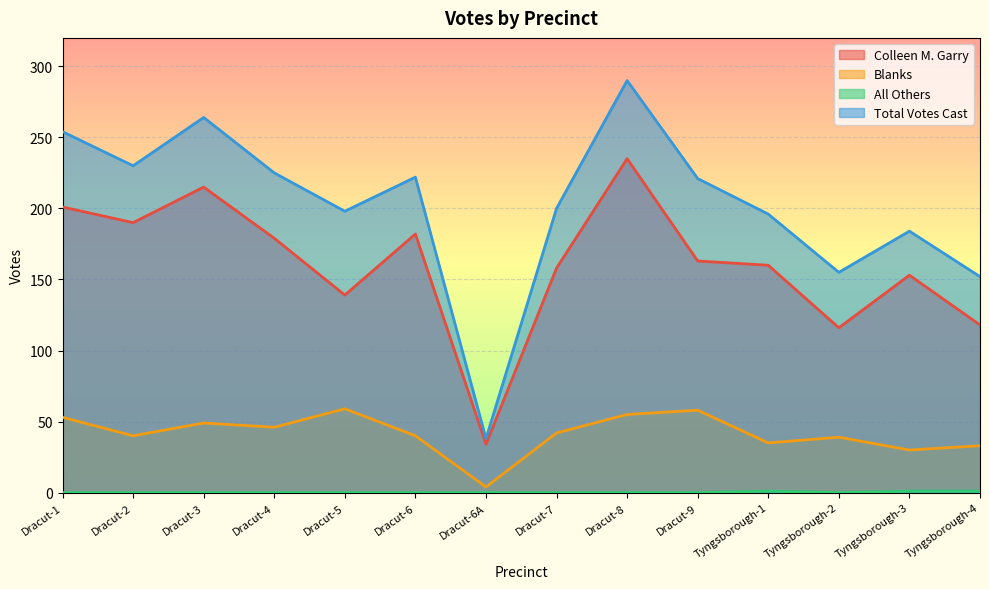

True or false: Blanks and Colleen M. Garry cross at least once.

False